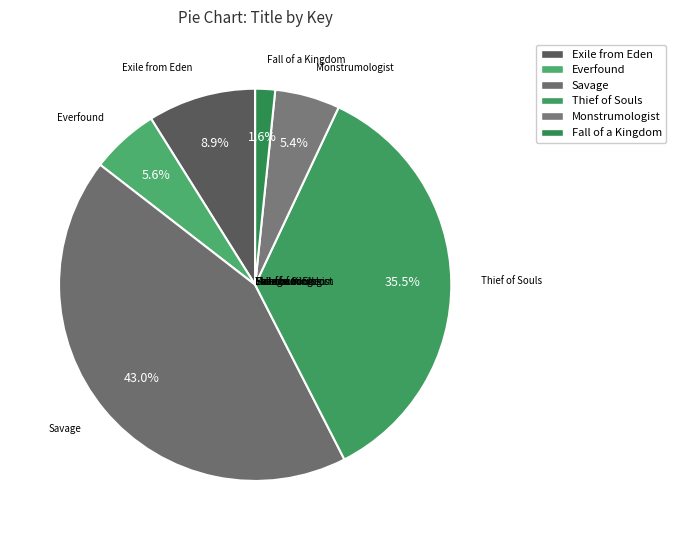

How many segments does this pie chart have?

6